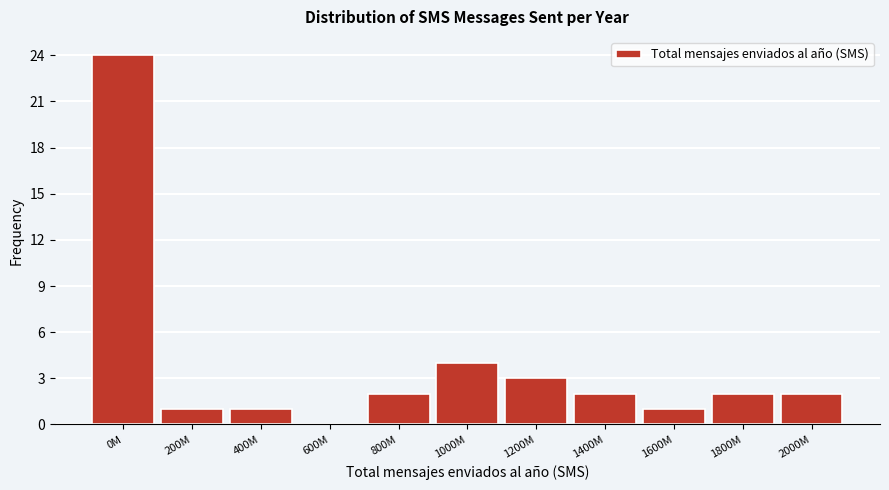

Reading right to left, what are all the values shown in this chart?

2000M=2	1800M=2	1600M=1	1400M=2	1200M=3	1000M=4	800M=2	600M=0	400M=1	200M=1	0M=24